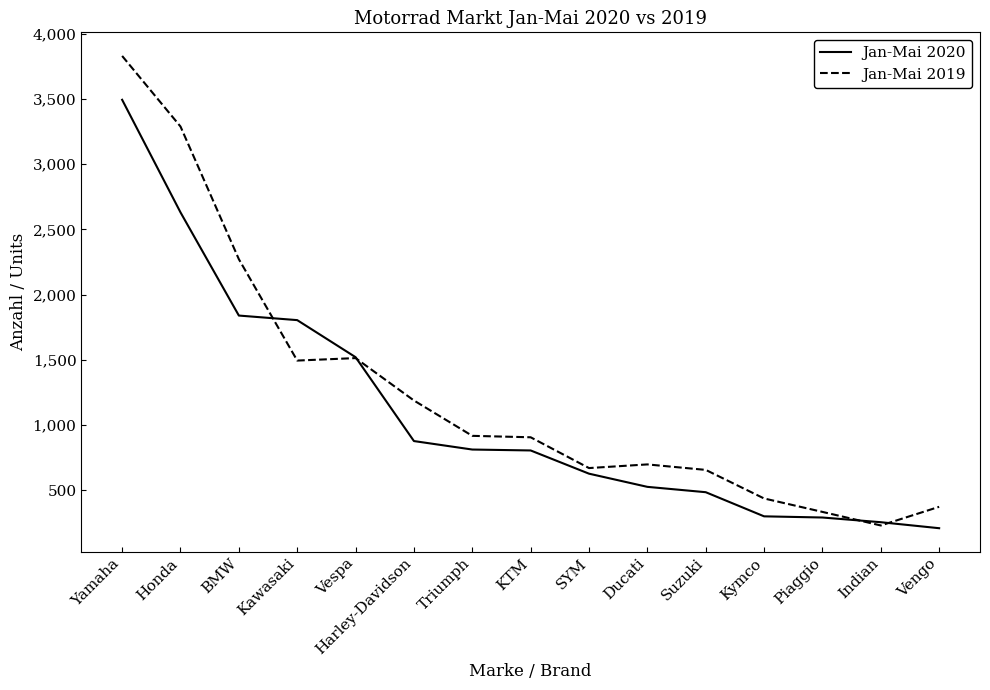

Rank the series by their maximum value, from lowest to highest.

Jan-Mai 2020, Jan-Mai 2019